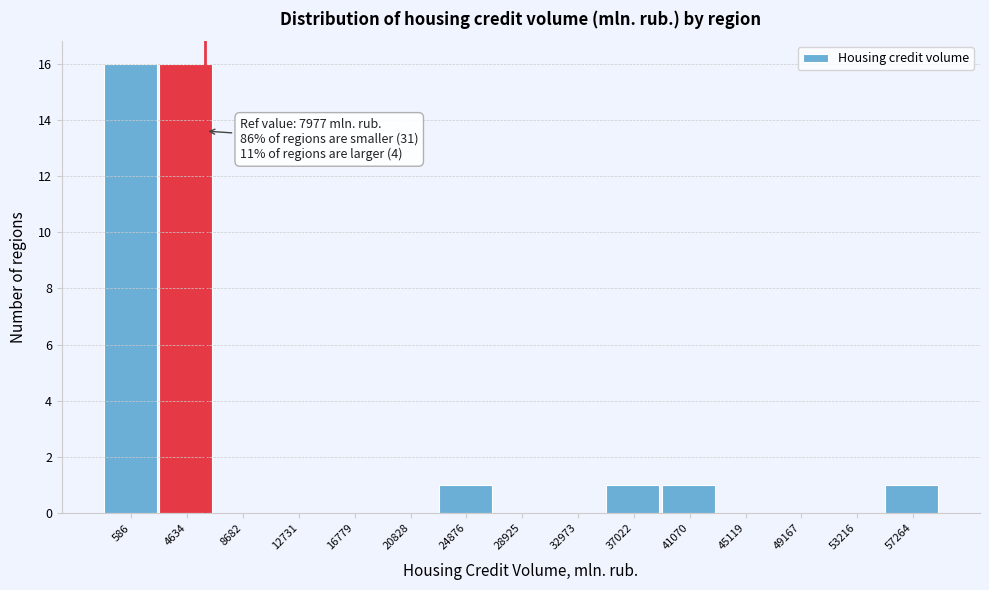

Reading left to right, list all the values displayed in this chart.

586=16	4634=16	8682=0	12731=0	16779=0	20828=0	24876=1	28925=0	32973=0	37022=1	41070=1	45119=0	49167=0	53216=0	57264=1